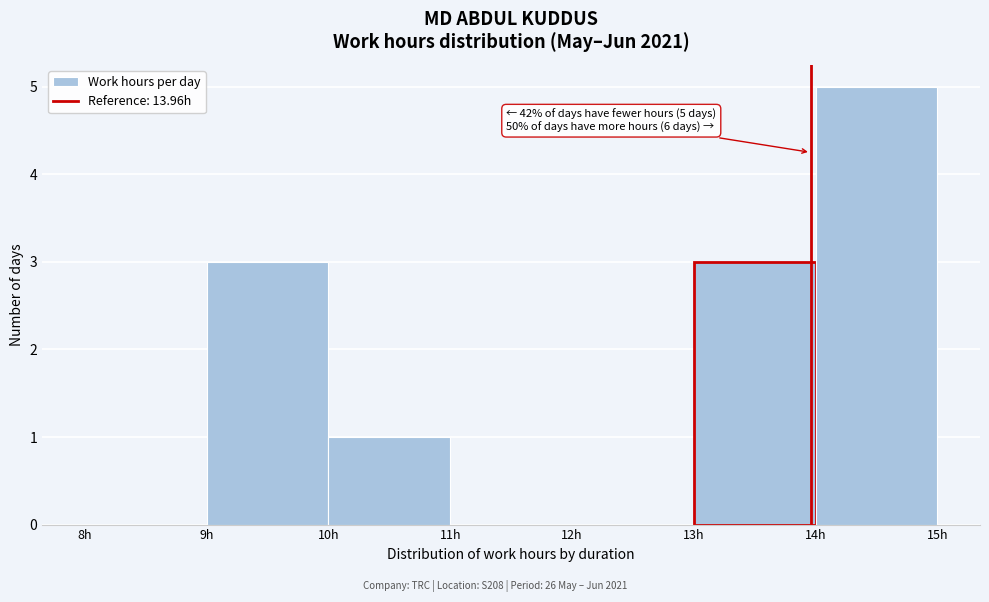

Over which range of the x-axis is the bar tallest?

14 to 15